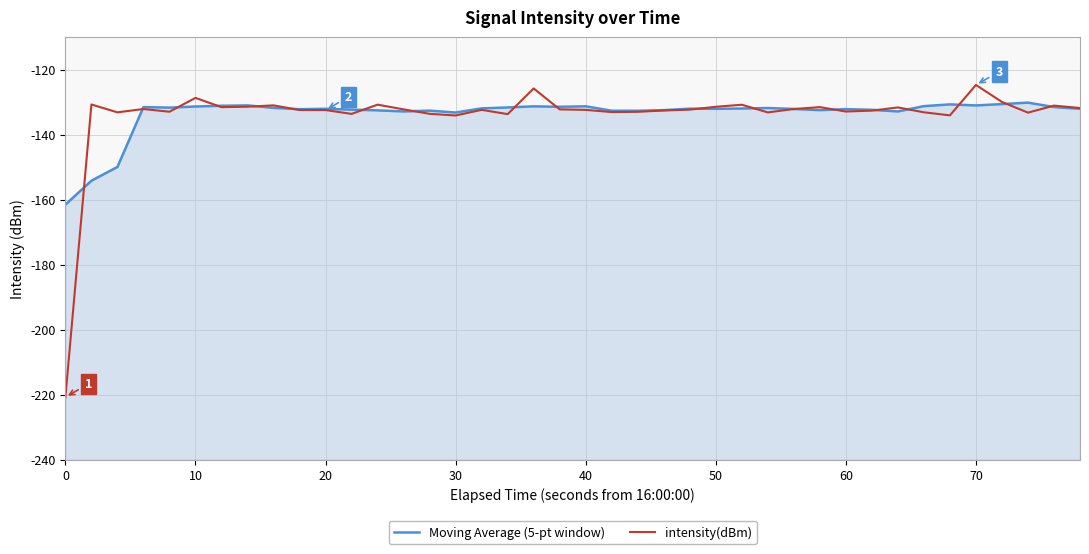

In Moving Average (5-pt window), how many points are higher than both neighbors (excluding endpoints)?

11